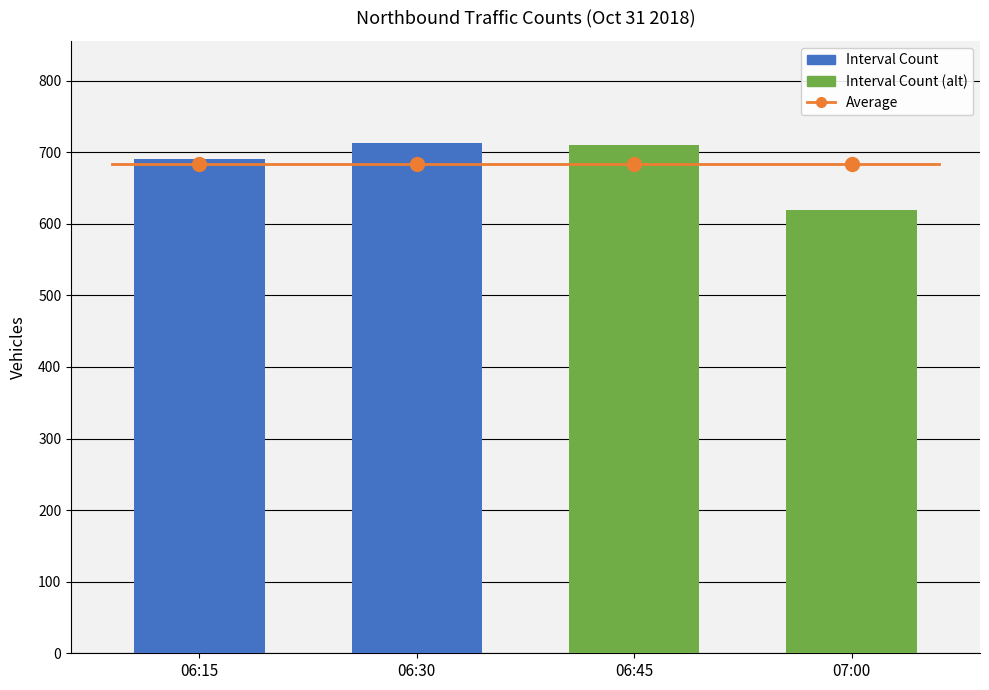

What is the ratio of the value at 06:45 to the value at 07:00?

1.1